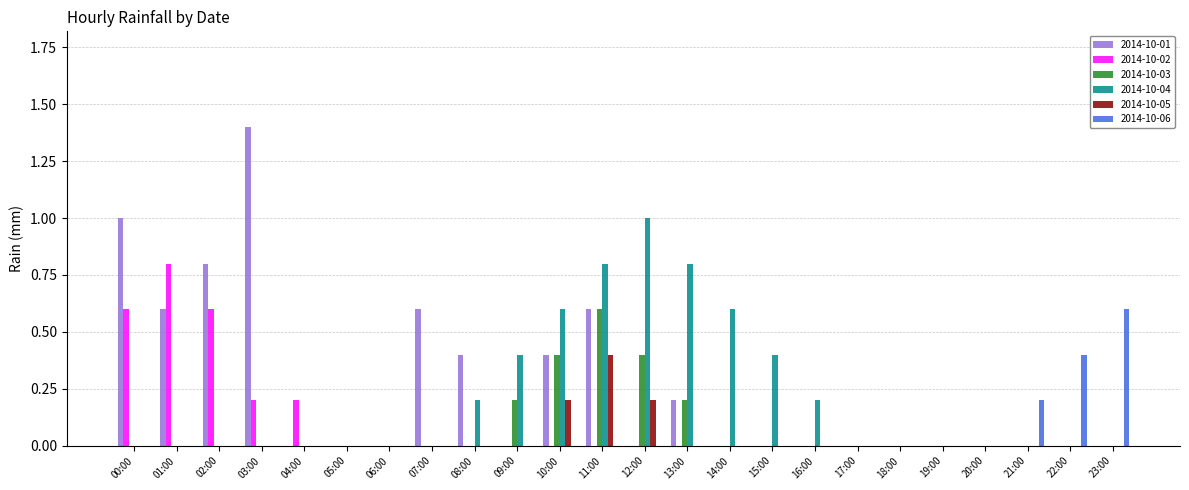

Does the chart contain stacked bars?

No